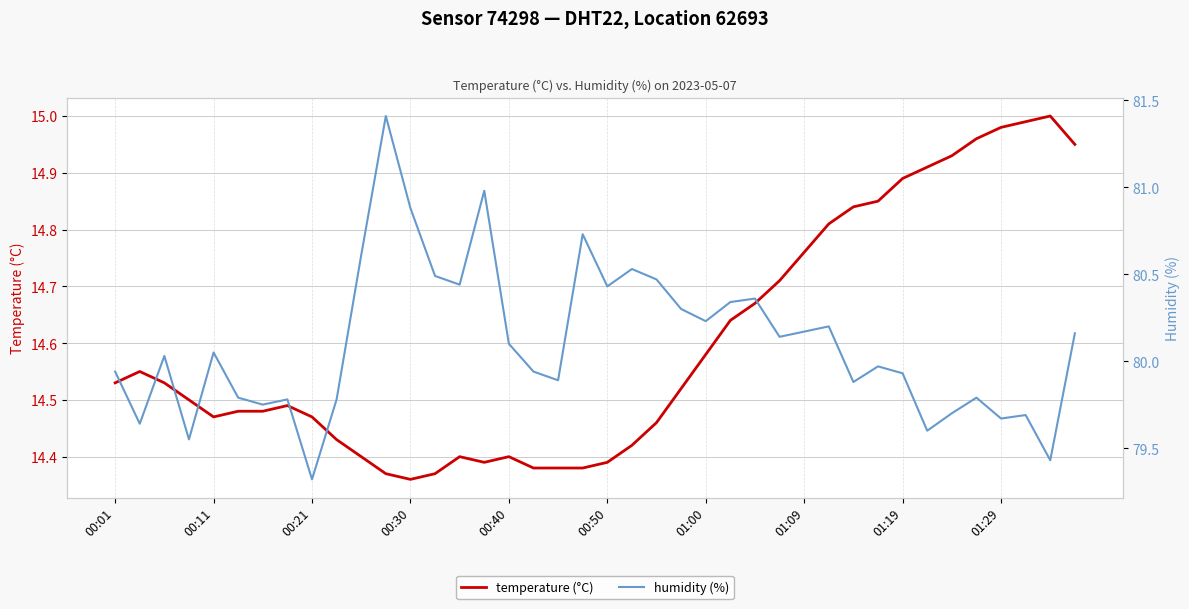

The value of temperature (°C) at 00:21 is 26.0. True or false?

False